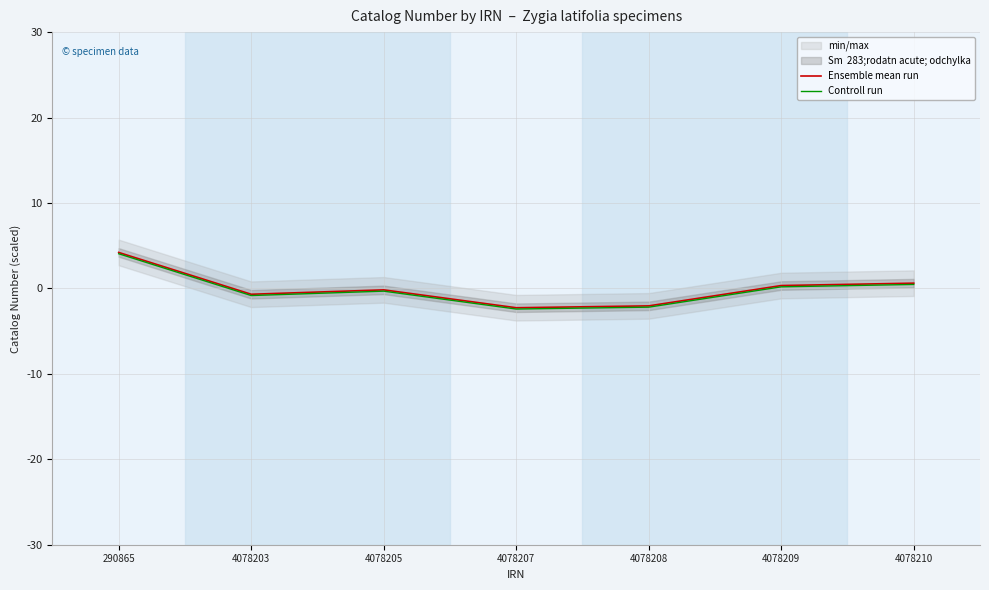

Reading right to left, list all the values displayed in this chart.

Ensemble mean run: 0.6	0.3	-2.0	-2.3	-0.2	-0.7	4.2
Controll run: 0.5	0.2	-2.2	-2.4	-0.3	-0.8	4.1